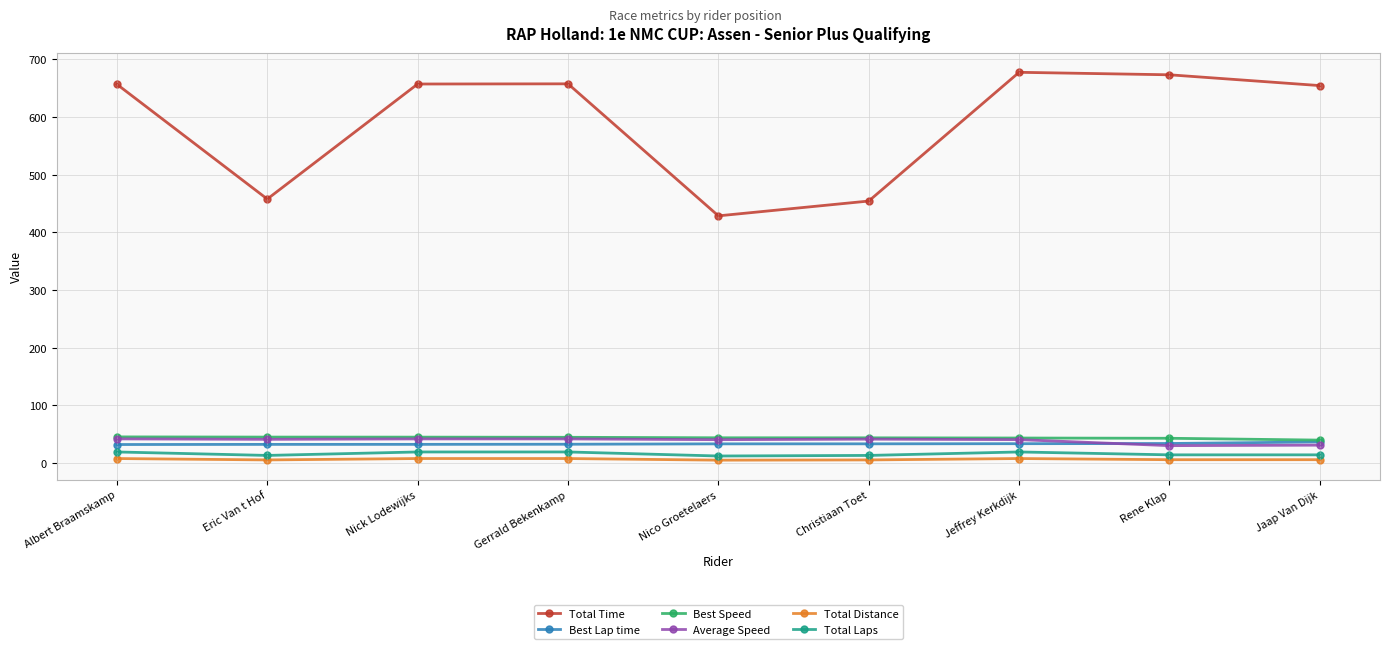

What is the difference between the maximum and minimum values in the Total Laps series?

7.0